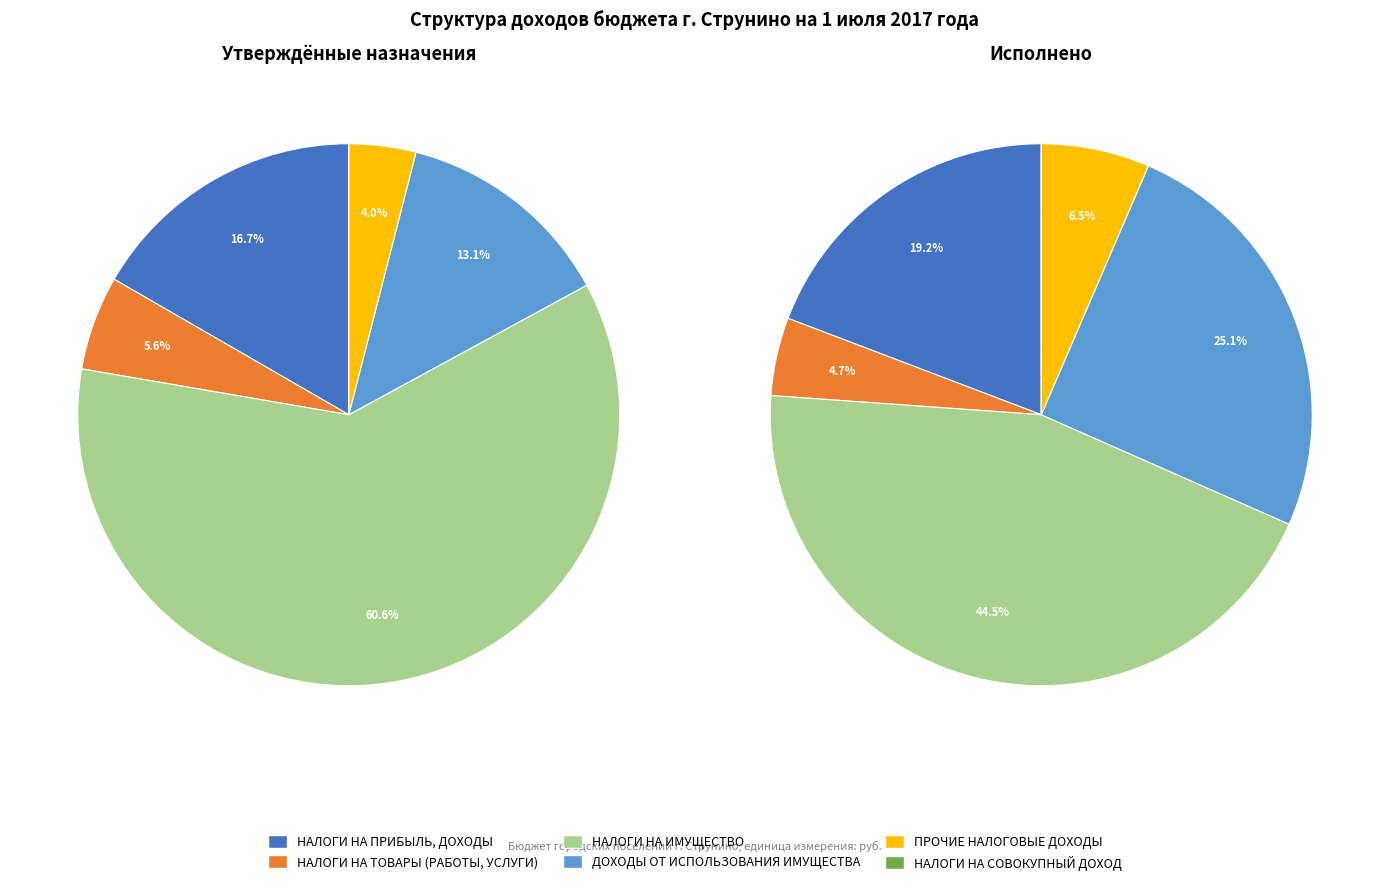

How many slices are in this pie chart?

6